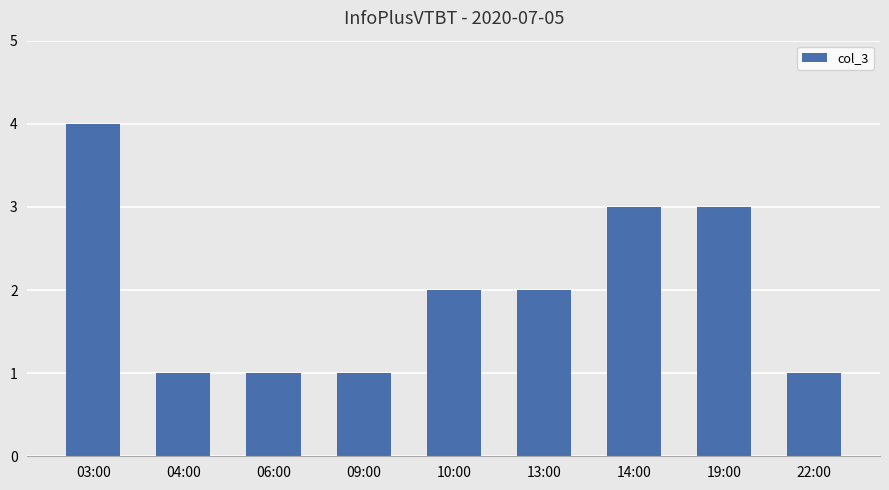

Approximately how many times larger is the value at 10:00 compared to 19:00?

0.7